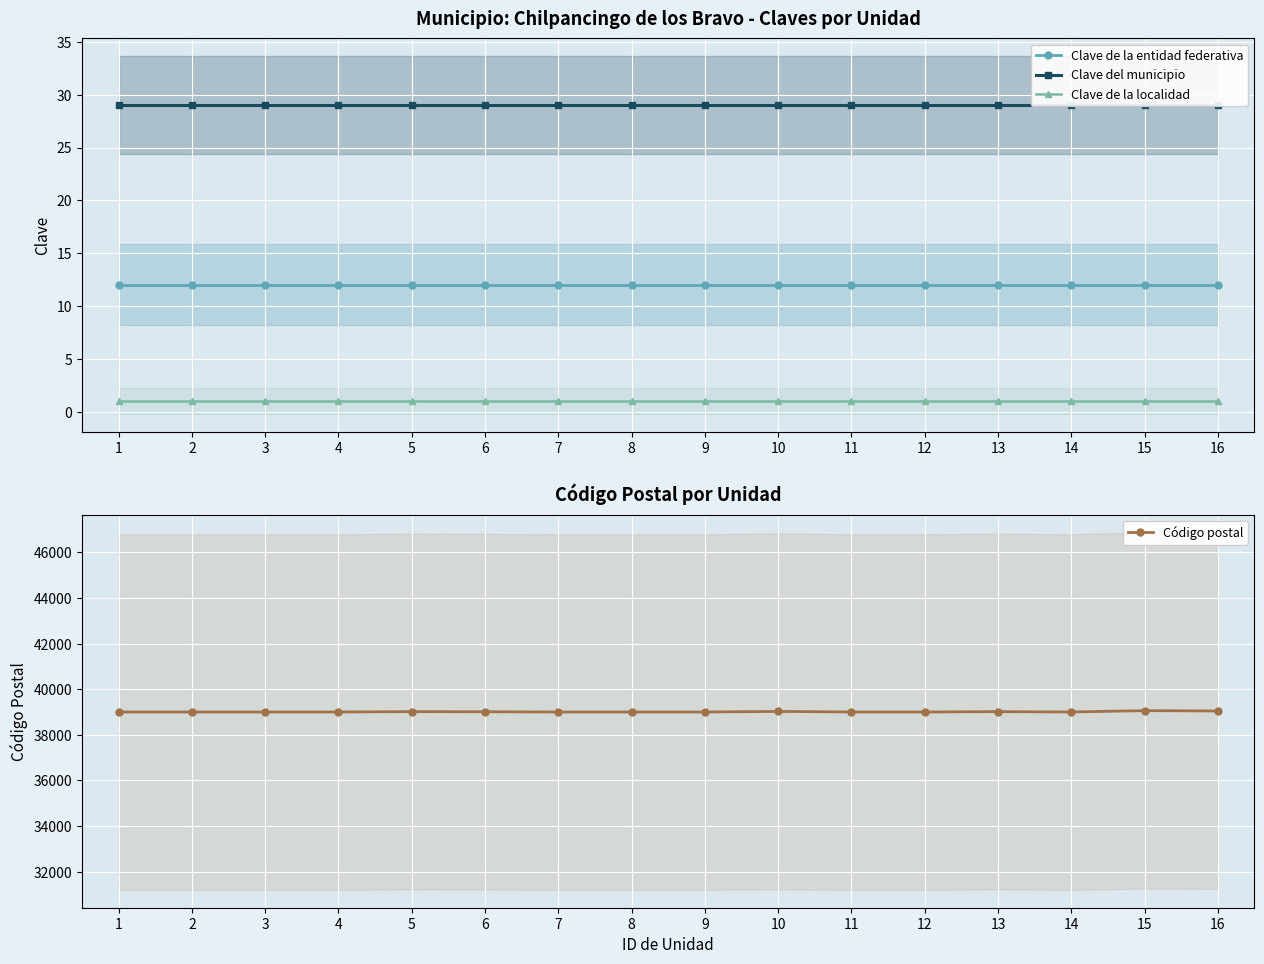

Reading right to left, what are all the values shown in this chart?

Clave de la entidad federativa: 12	12	12	12	12	12	12	12	12	12	12	12	12	12	12	12
Clave del municipio: 29	29	29	29	29	29	29	29	29	29	29	29	29	29	29	29
Clave de la localidad: 1	1	1	1	1	1	1	1	1	1	1	1	1	1	1	1
Código postal: 39044	39060	39000	39016	39000	39000	39025	39000	39000	39000	39010	39016	39000	39000	39000	39000